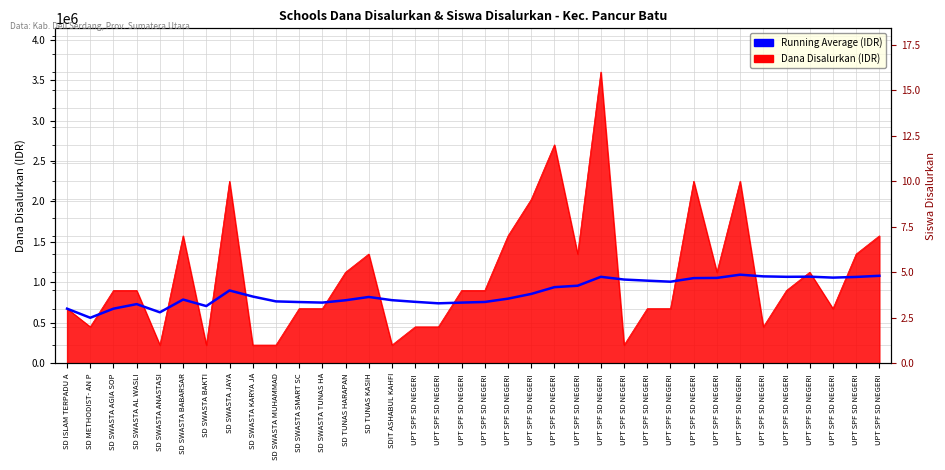

What is the label of the 2nd point from the left?

SD METHODIST- AN P